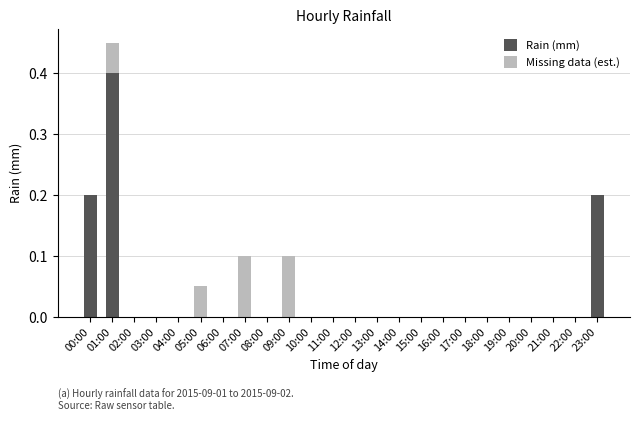

At which category is the sum across all series the highest?

01:00